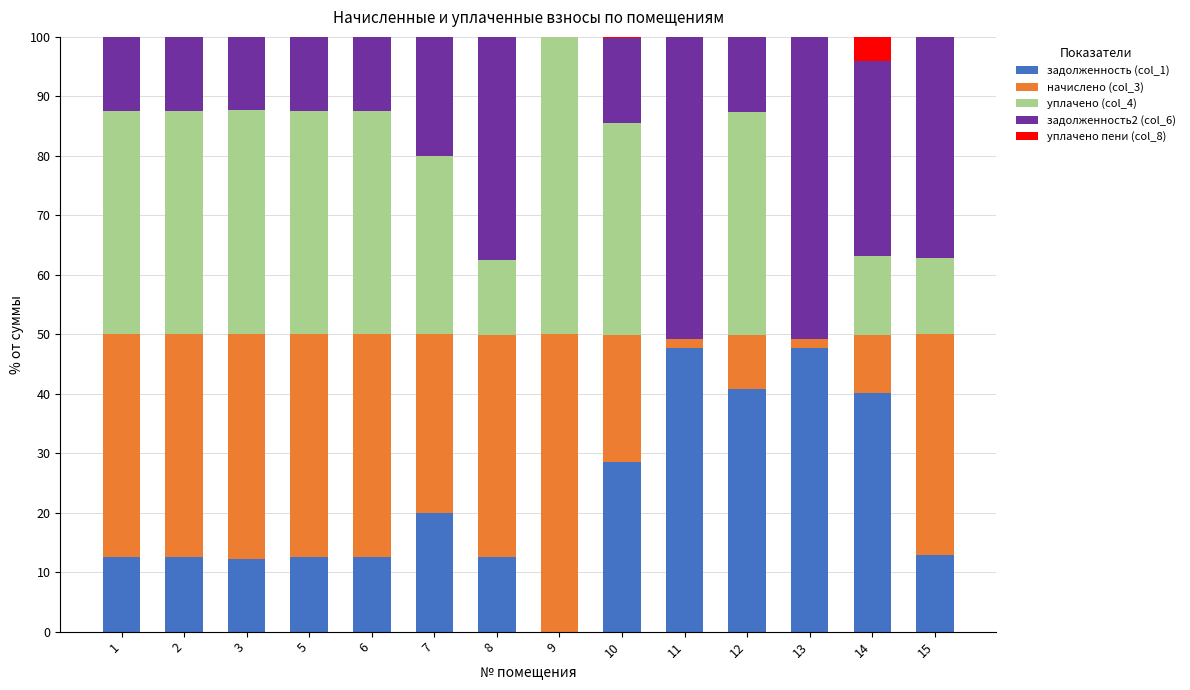

The задолженность (col_1) series shows 58.6 at 14. True or false?

False